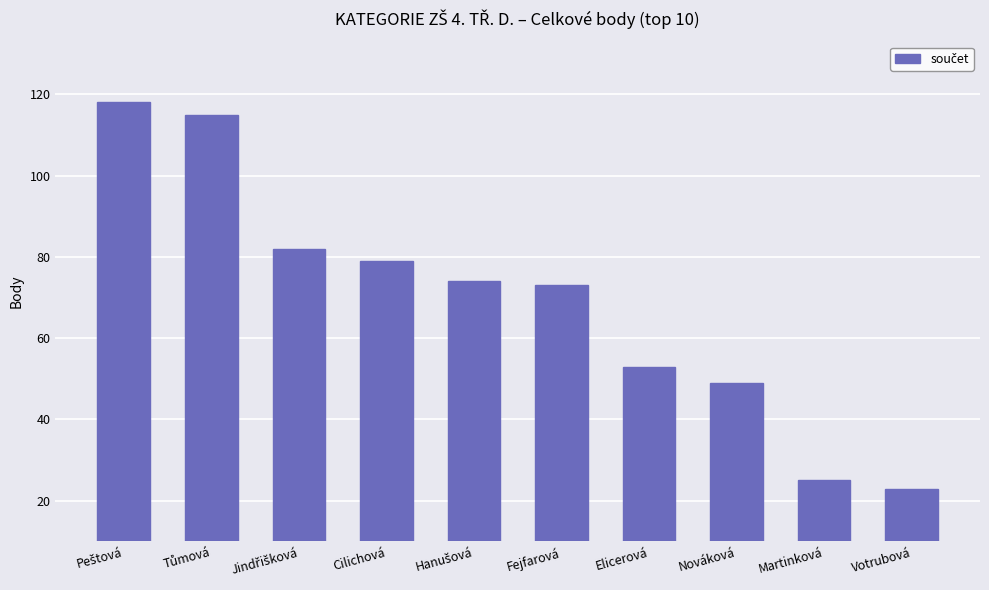

True or false: the data shows 23 at Votrubová.

True